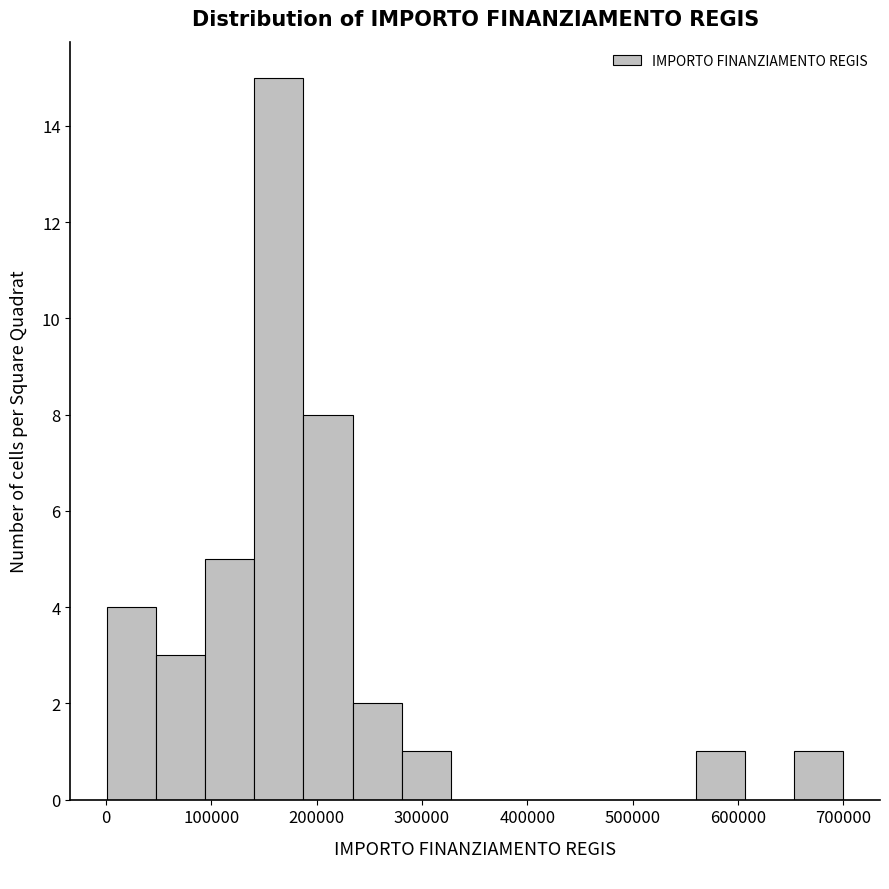

Reading left to right, transcribe this chart: for each bar, give the range it covers on the x-axis and its height. Neither the bar edges nor the heights are printed on the chart, so give them approximately, as read against the axes.

0 to 50000: 4
50000 to 90000: 3
90000 to 140000: 5
140000 to 190000: 15
190000 to 230000: 8
230000 to 280000: 2
280000 to 330000: 1
330000 to 370000: 0
370000 to 420000: 0
420000 to 470000: 0
470000 to 510000: 0
510000 to 560000: 0
560000 to 610000: 1
610000 to 650000: 0
650000 to 700000: 1